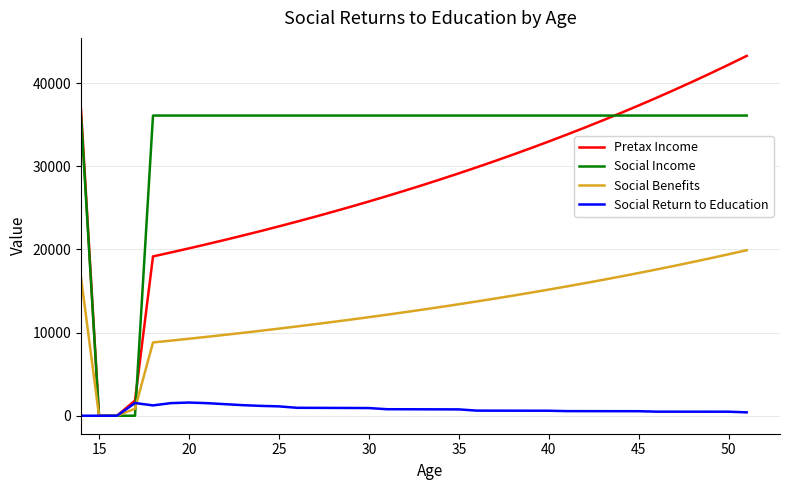

Which series has the largest range (max minus min)?

Pretax Income